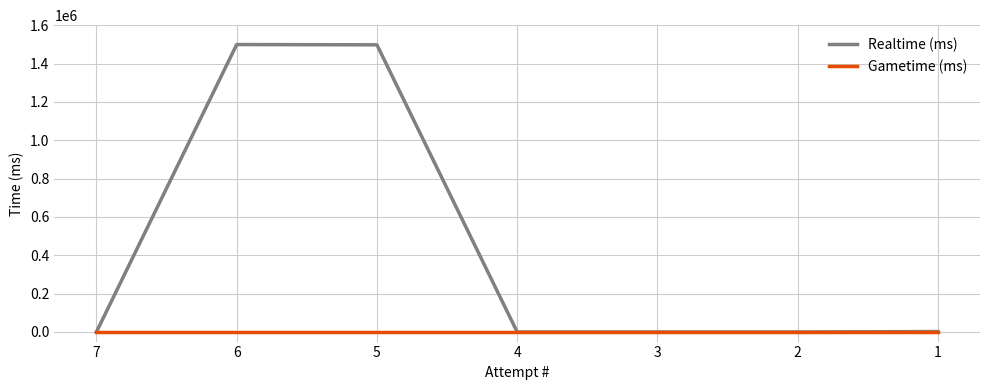

What is the total value across all series at 1?

2287